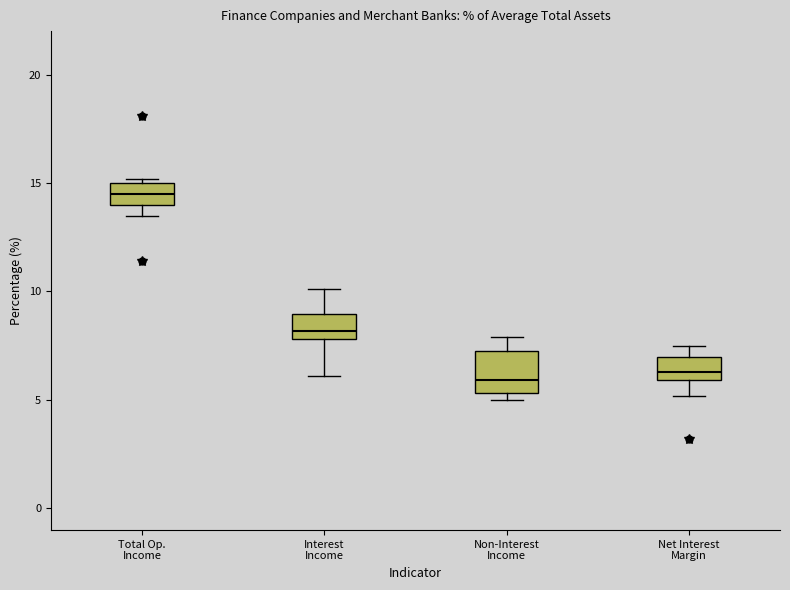

Reading left to right, read every box against the y-axis: the position of its median line, the range the box covers, and the ends of its whiskers. The values are not printed on the chart, so give them approximately, as read against the axis.

Total Op. Income: median 14.5, box 14.0 to 15.0, whiskers 13.5 to 15.0 (just above the box's upper edge)
Interest Income: median 8.0 (just above the box's lower edge), box 8.0 to 9.0, whiskers 6.0 to 10.0
Non-Interest Income: median 6.0, box 5.5 to 7.5, whiskers 5.0 to 8.0
Net Interest Margin: median 6.5, box 6.0 to 7.0, whiskers 5.0 to 7.5